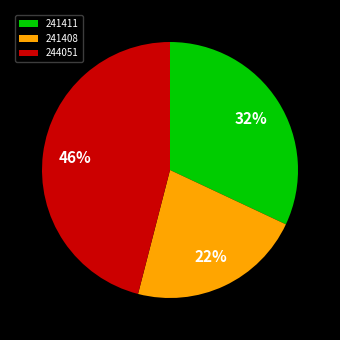

To the nearest percent, what is the difference between the largest and smallest slice percentages?

24%